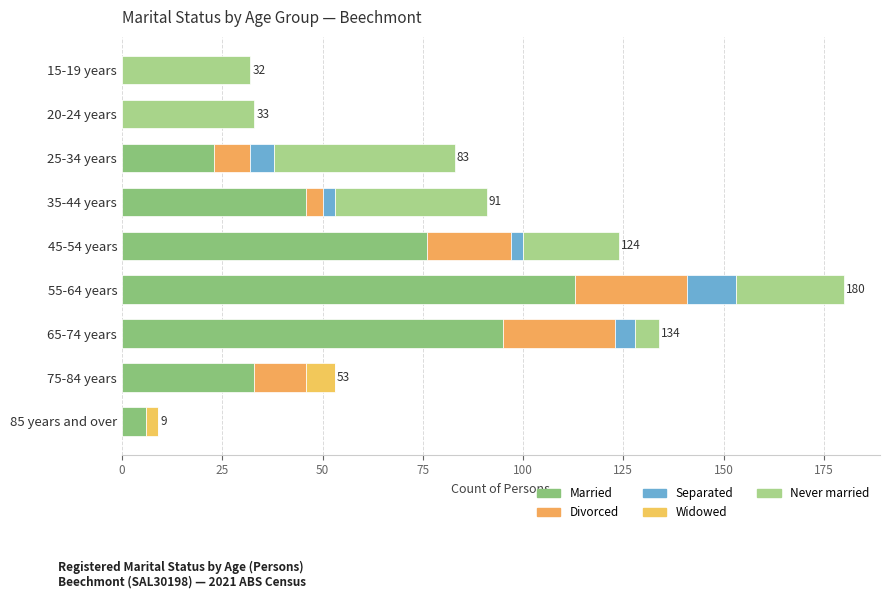

Rank the series by their maximum value, from lowest to highest.

Widowed, Separated, Divorced, Never married, Married